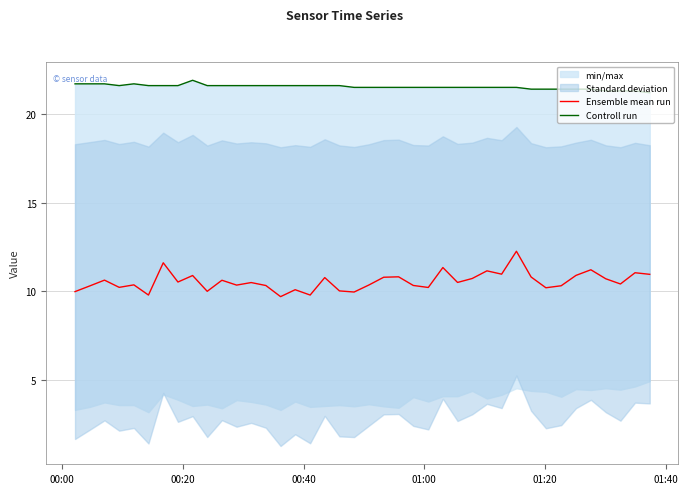

What is the minimum value for Ensemble mean run?

9.7